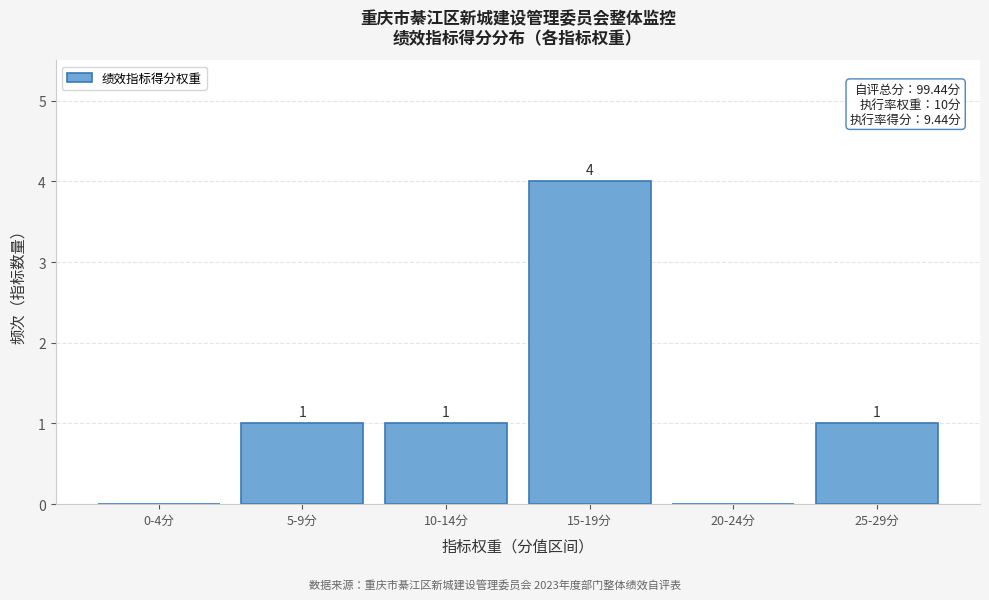

Reading right to left, extract all data points from this chart.

25-29分=1	20-24分=0	15-19分=4	10-14分=1	5-9分=1	0-4分=0